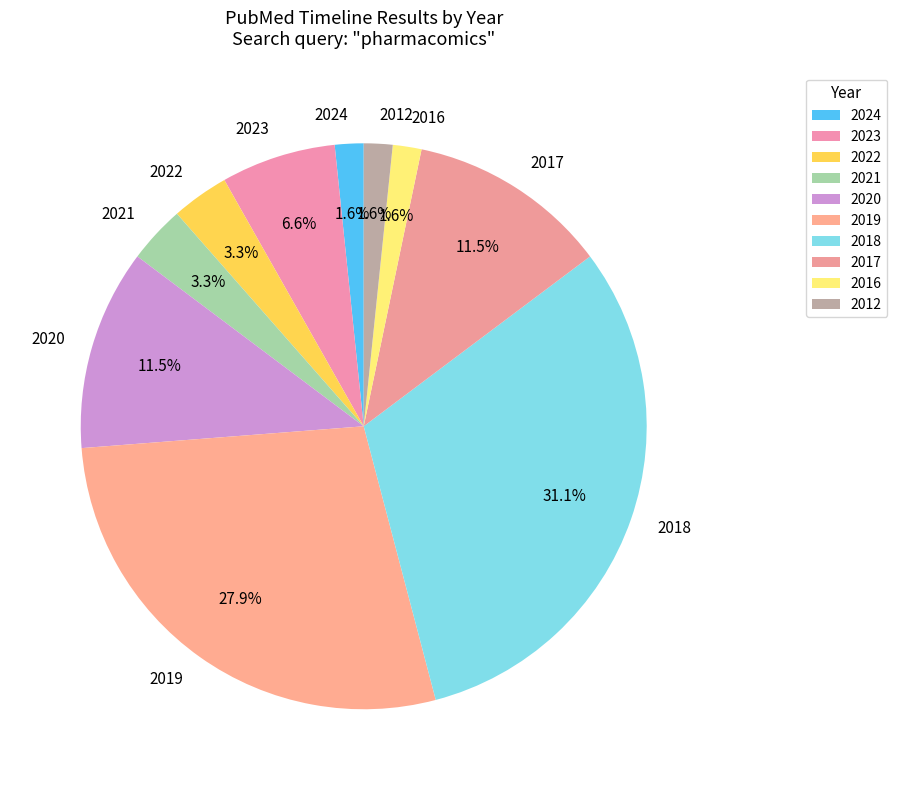

Which category has the biggest portion of the pie?

2018